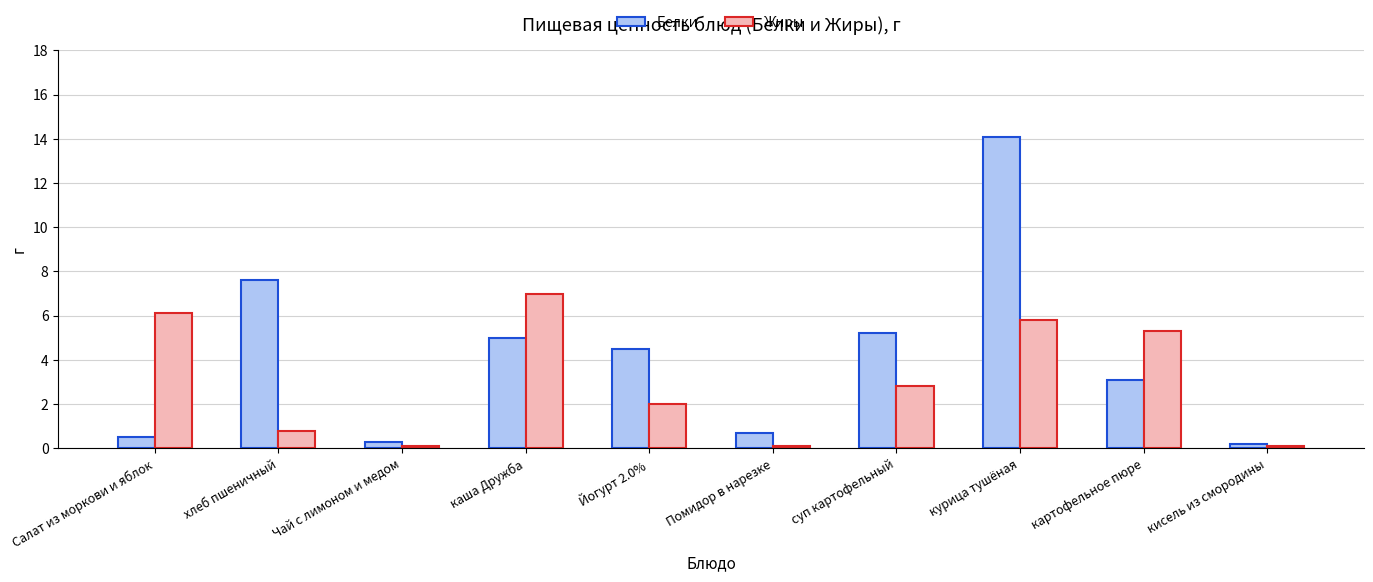

How many groups of bars are there?

10